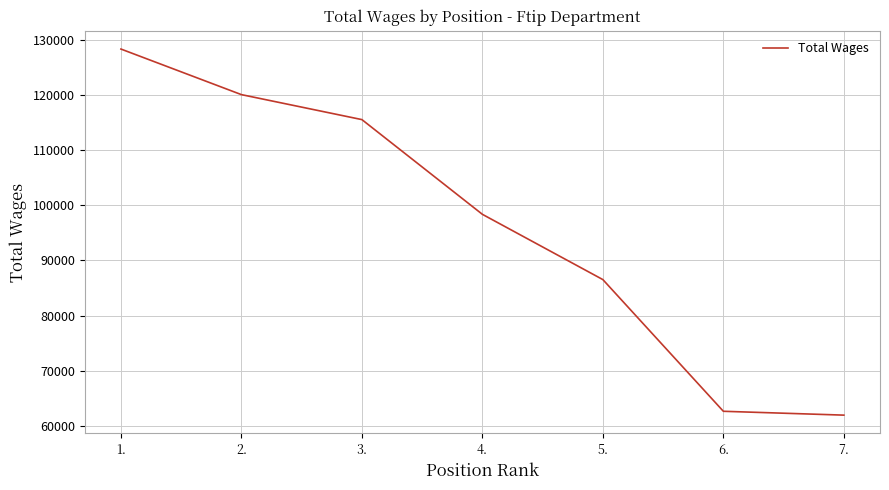

What is the difference between the second highest and second lowest values?

57401